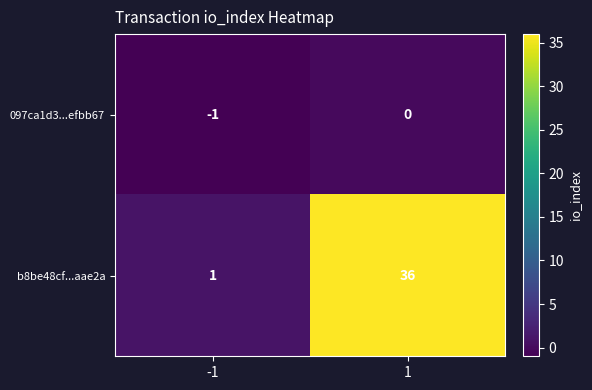

Which category has the lowest value across all series?

-1